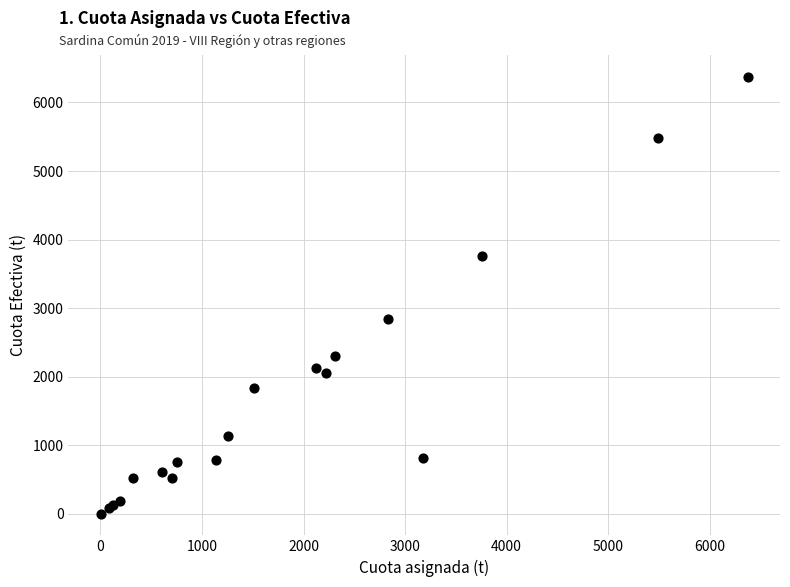

What Y value in the scatter plot is closest to 3188?

2835.9